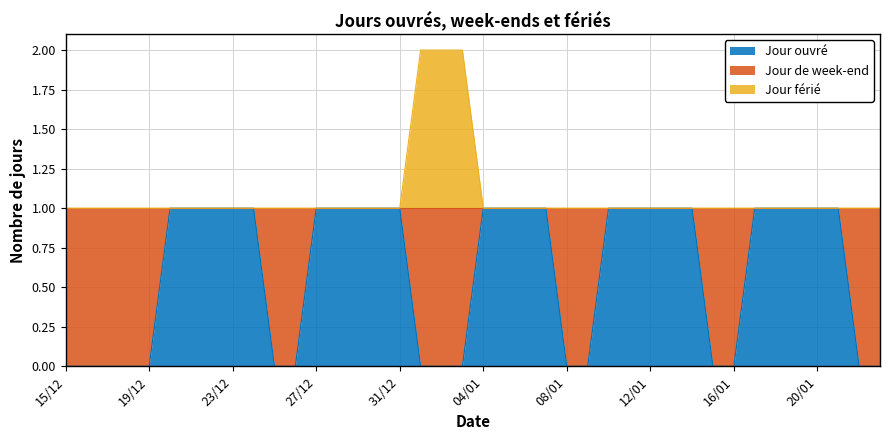

True or false: Jour férié and Jour ouvré cross at least once.

False